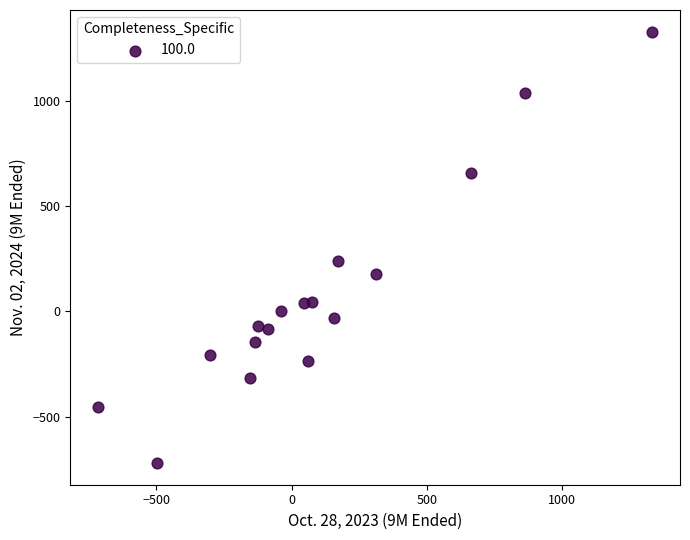

What Y value in the scatter plot is closest to 304?

240